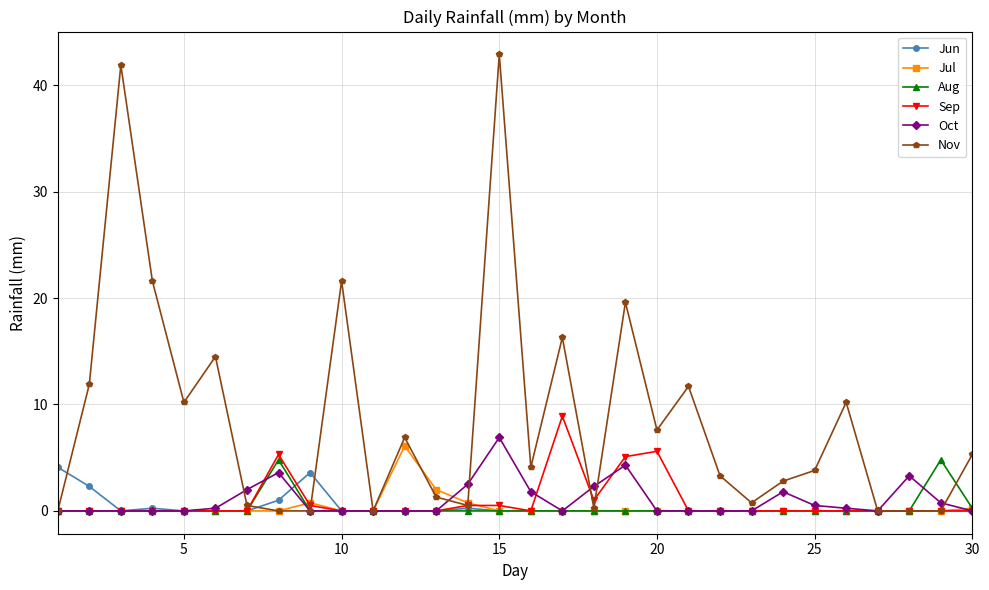

Which series has the largest range (max minus min)?

Nov